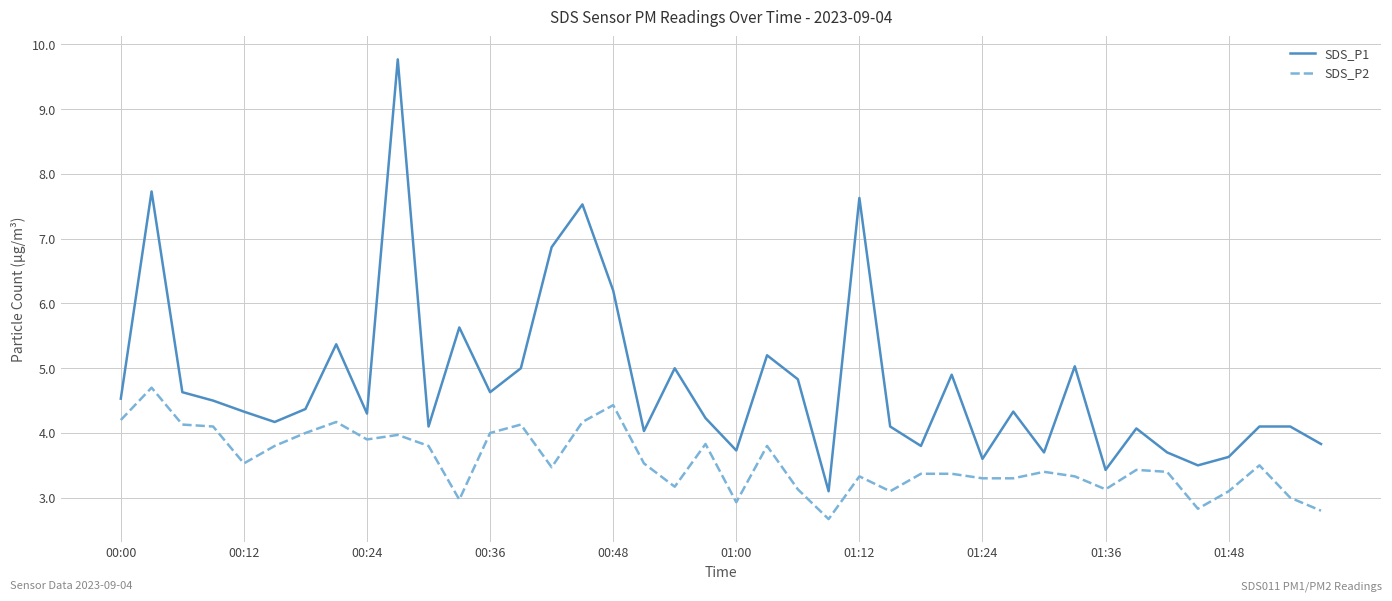

Is this an area chart (filled region under the line)?

No